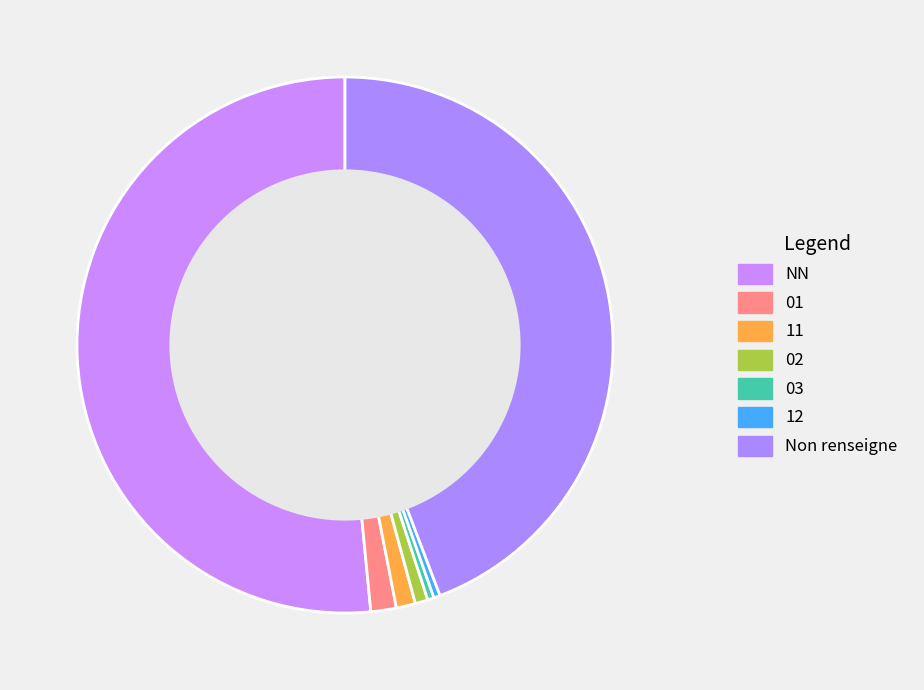

Count the number of slices in the pie.

7